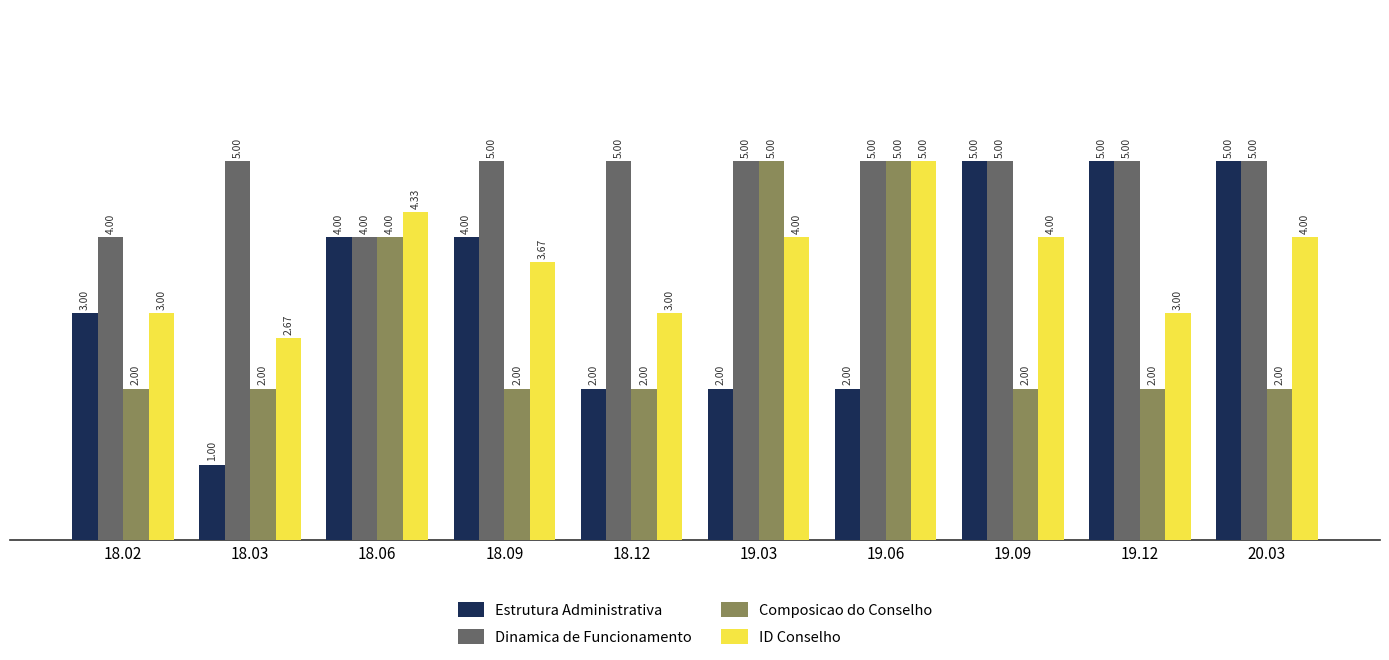

What is the total value across all series at 19.03?

16.0